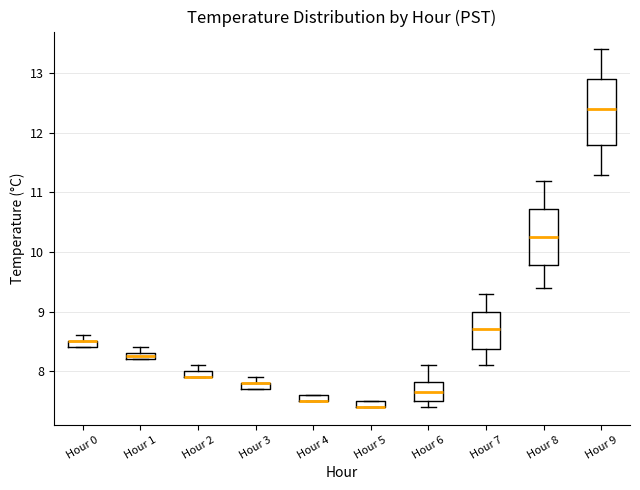

Where is the lower edge of the box for Hour 5 on the y-axis? The values are not printed on the chart, so give them approximately, as read against the axis.

7.4